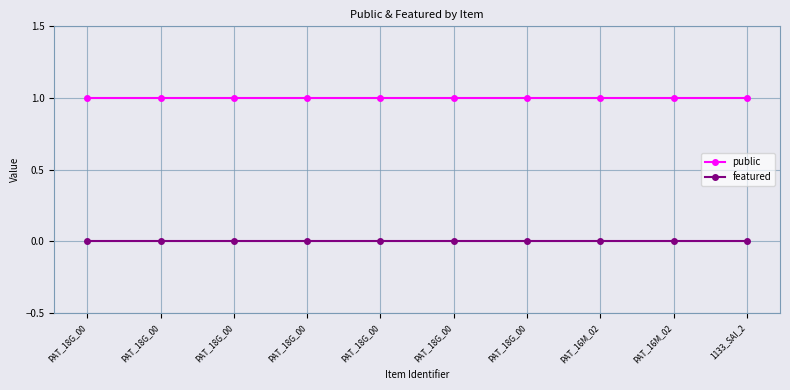

Count the number of categories in the chart.

10